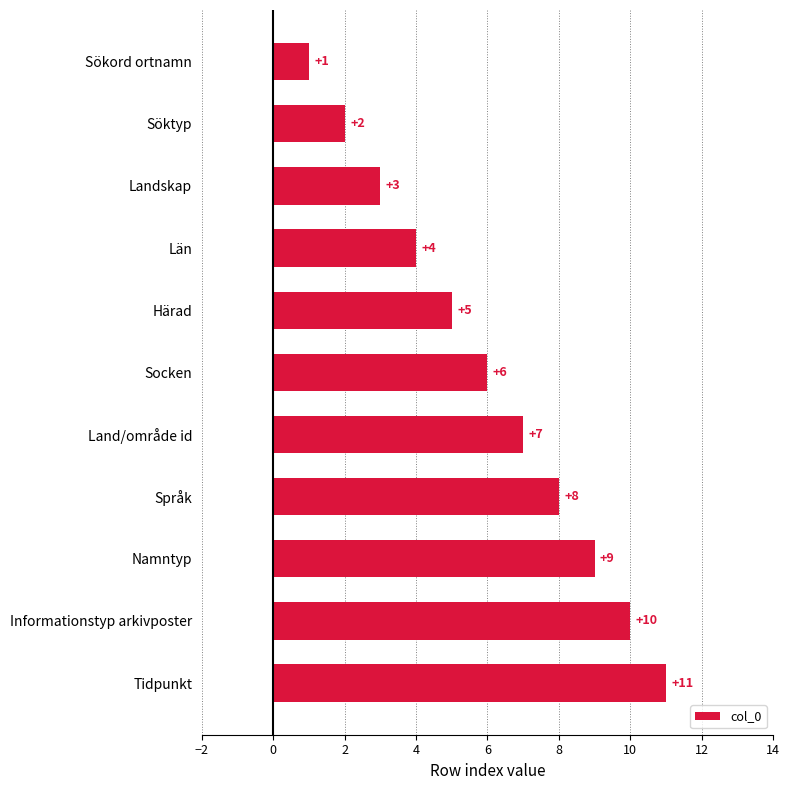

What is the sum of the values at Språk and Informationstyp arkivposter?

18